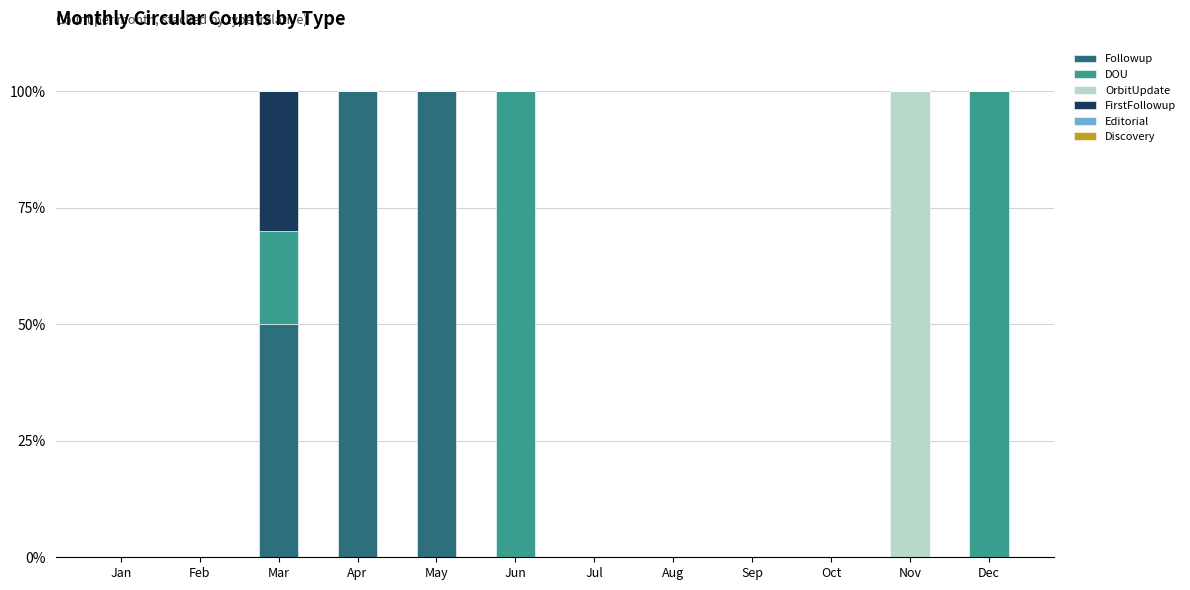

What is the total value across all series at Nov?

100